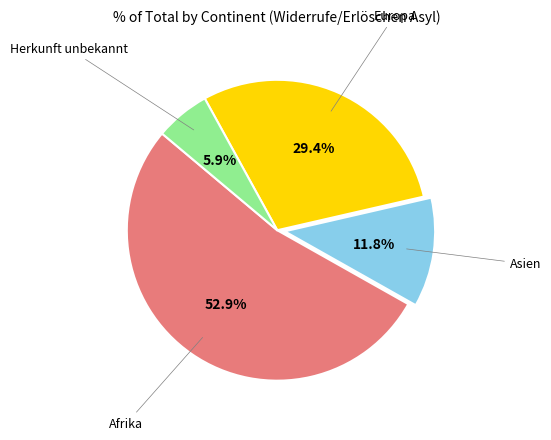

Does any single category account for the majority?

Yes